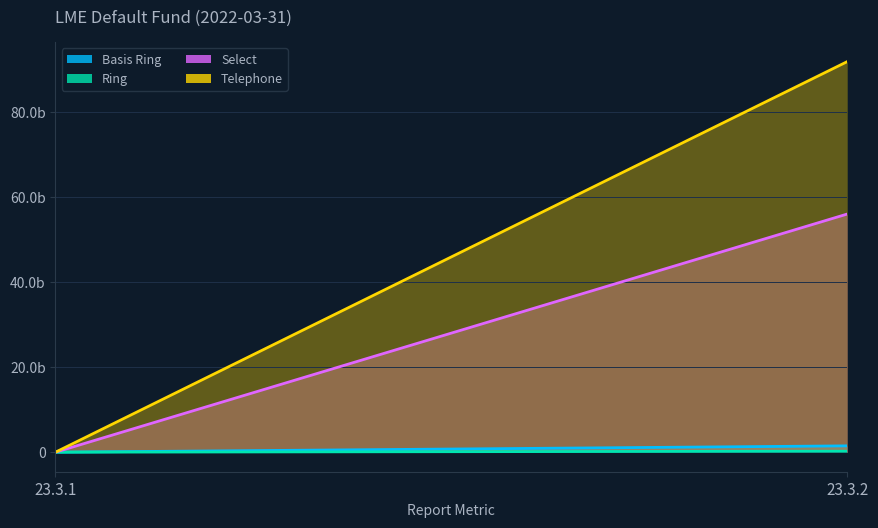

What is the sum of all Telephone values?

91848283631.6